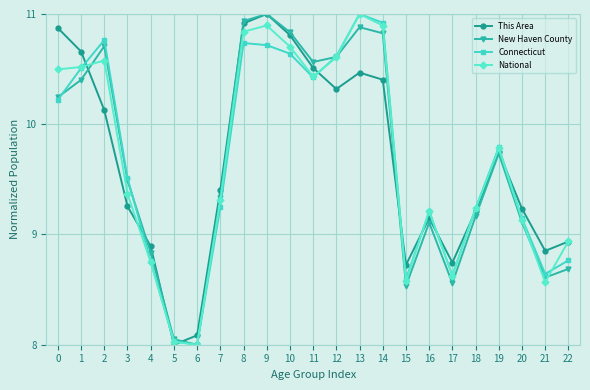

Where is the first local maximum for This Area?

9